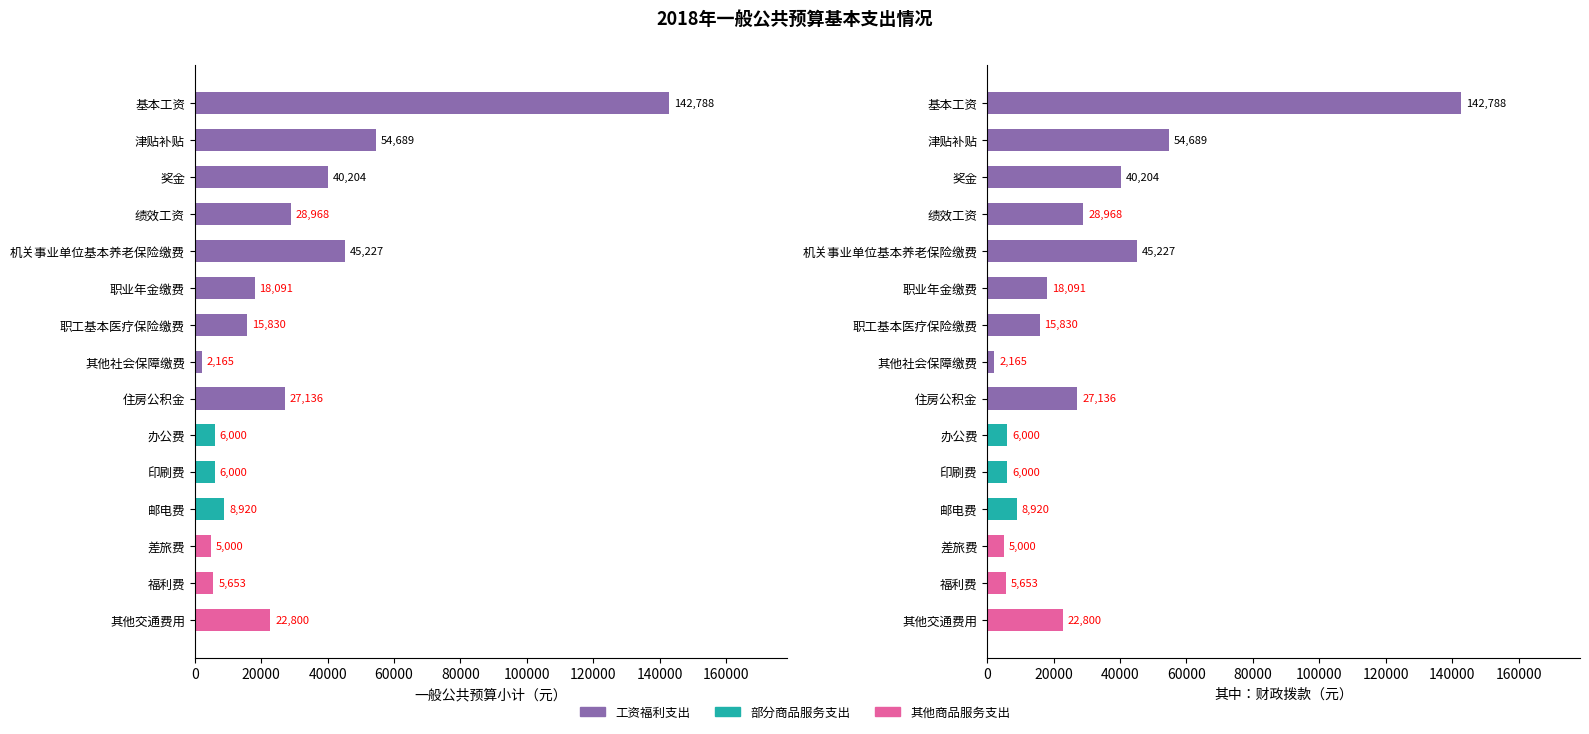

At how many categories does at least one series exceed 10686?

9